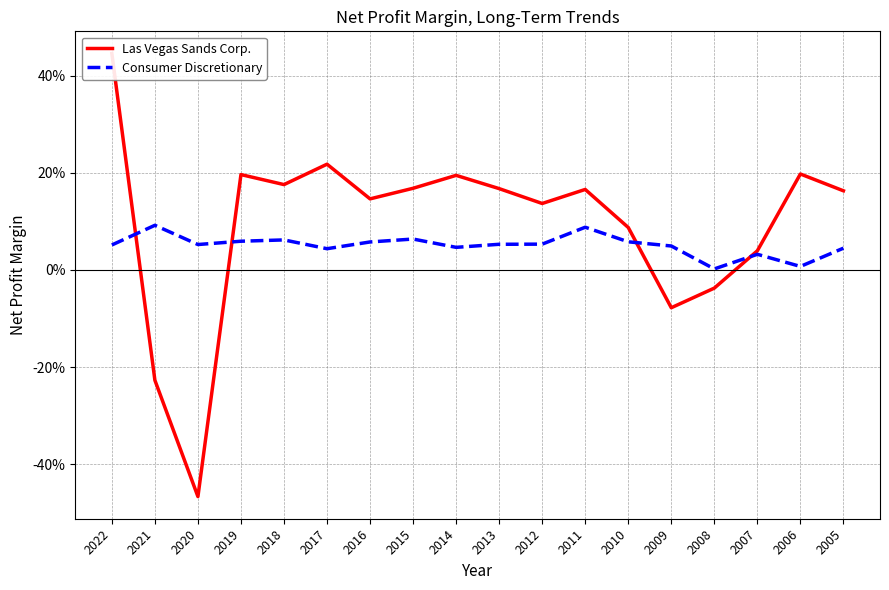

Which has a higher value, 2014 or 2009?

2014